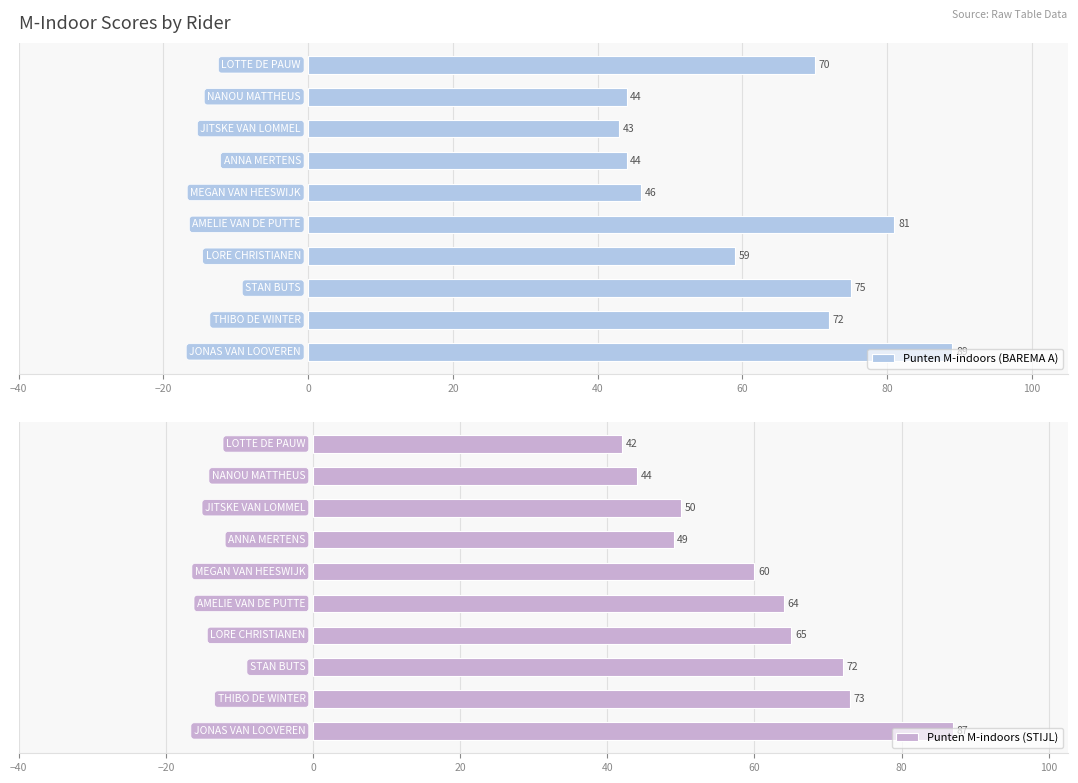

Is the value of Punten M-indoors (BAREMA A) at 100 greater than the value of Punten M-indoors (STIJL) at 0?

No